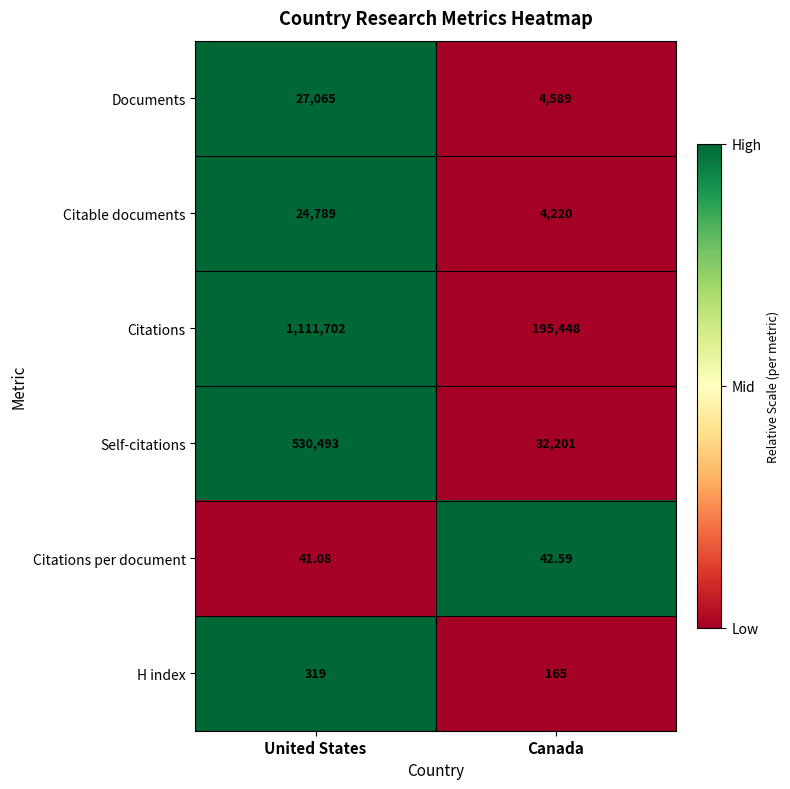

Which series has the widest spread of values?

Citations